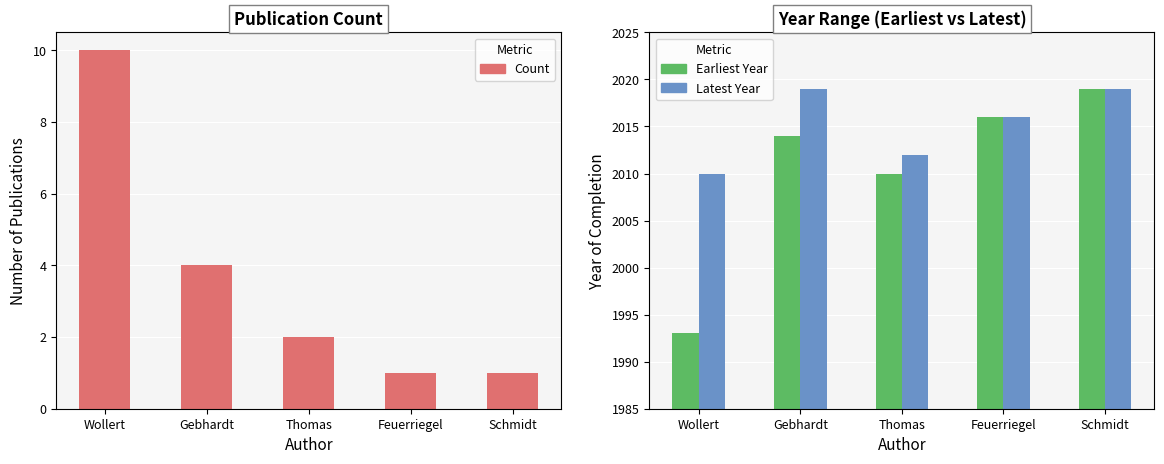

How many groups of bars are there?

5